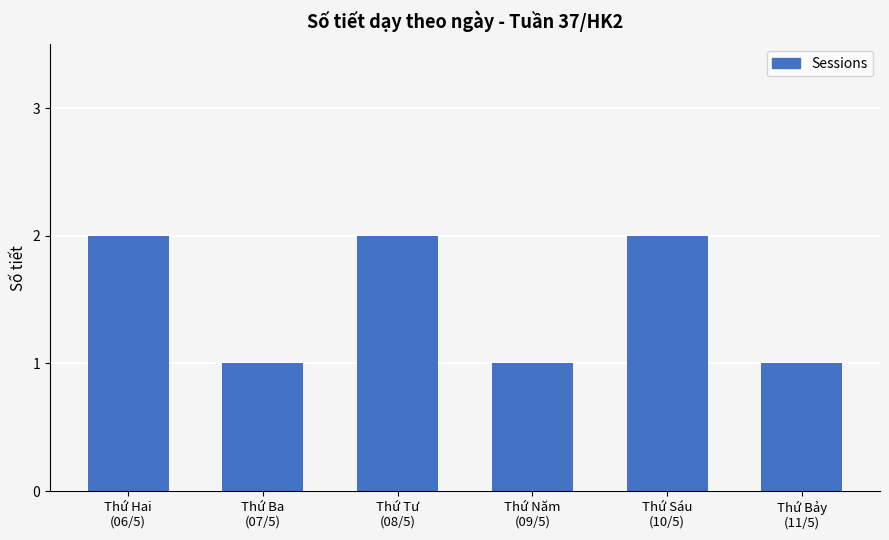

What is the sum of all values?

9